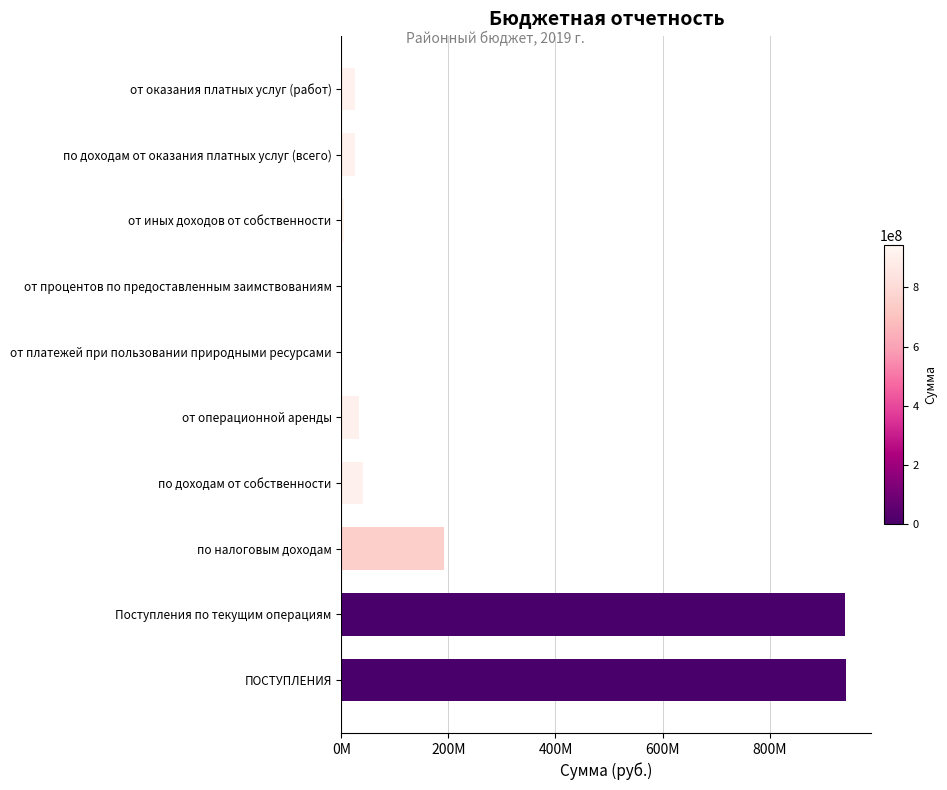

How many bars are there in total?

10